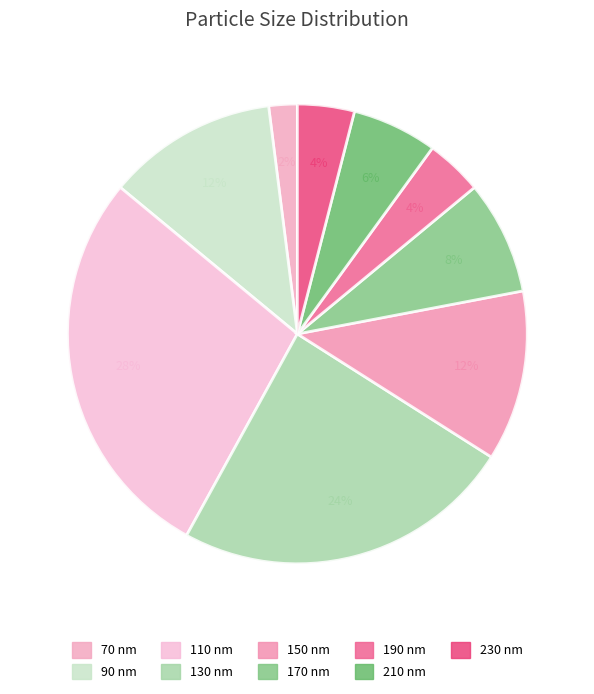

To the nearest percent, what portion does 170 represent?

8%